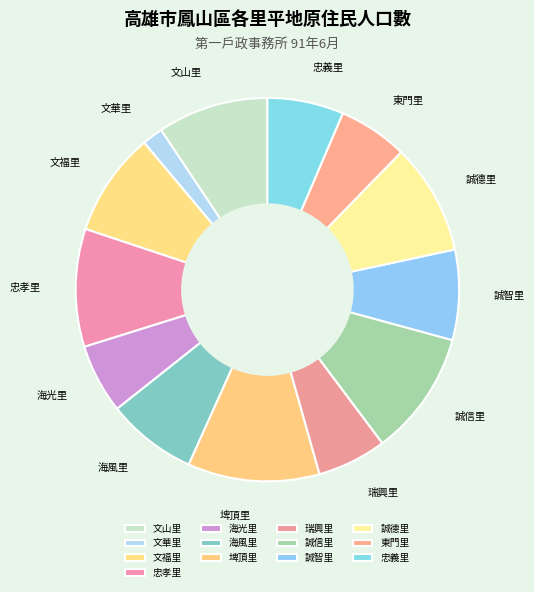

Between 誠智里 and 東門里, which is larger?

誠智里